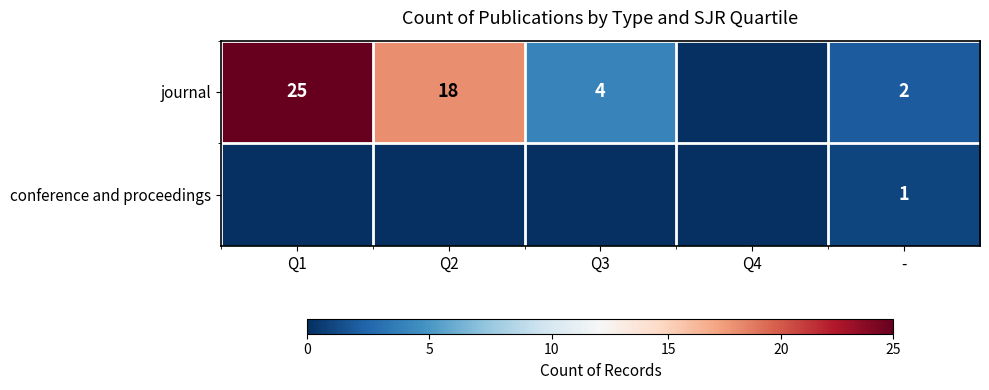

At -, list the series in order from smallest to largest.

conference and proceedings, journal